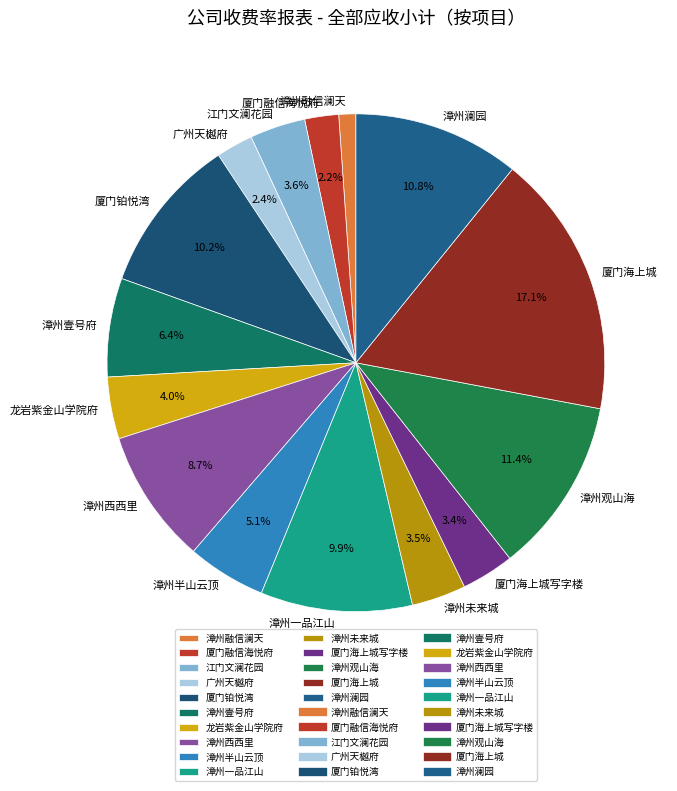

To the nearest percent, what percentage of the pie is 江门文澜花园?

4%